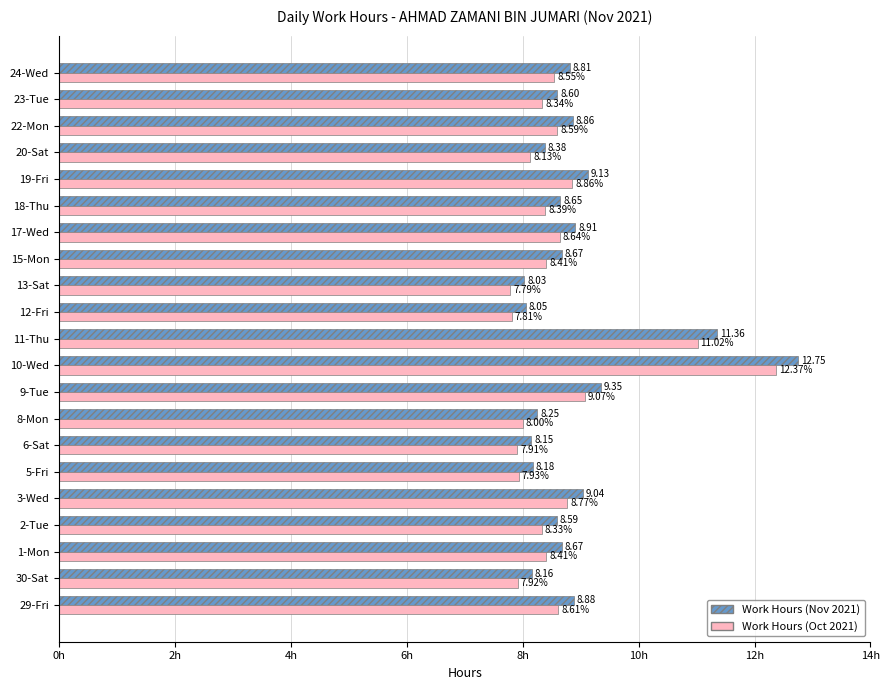

Which series changed the most between 11-Thu and 24-Wed?

Work Hours (Nov 2021)